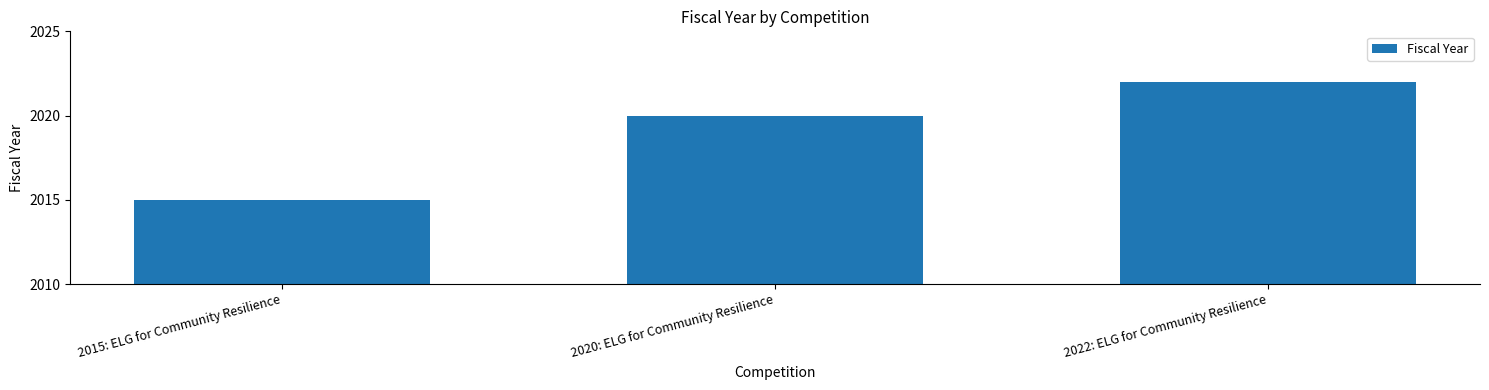

What is the value of the 1st bar from the left?

2015